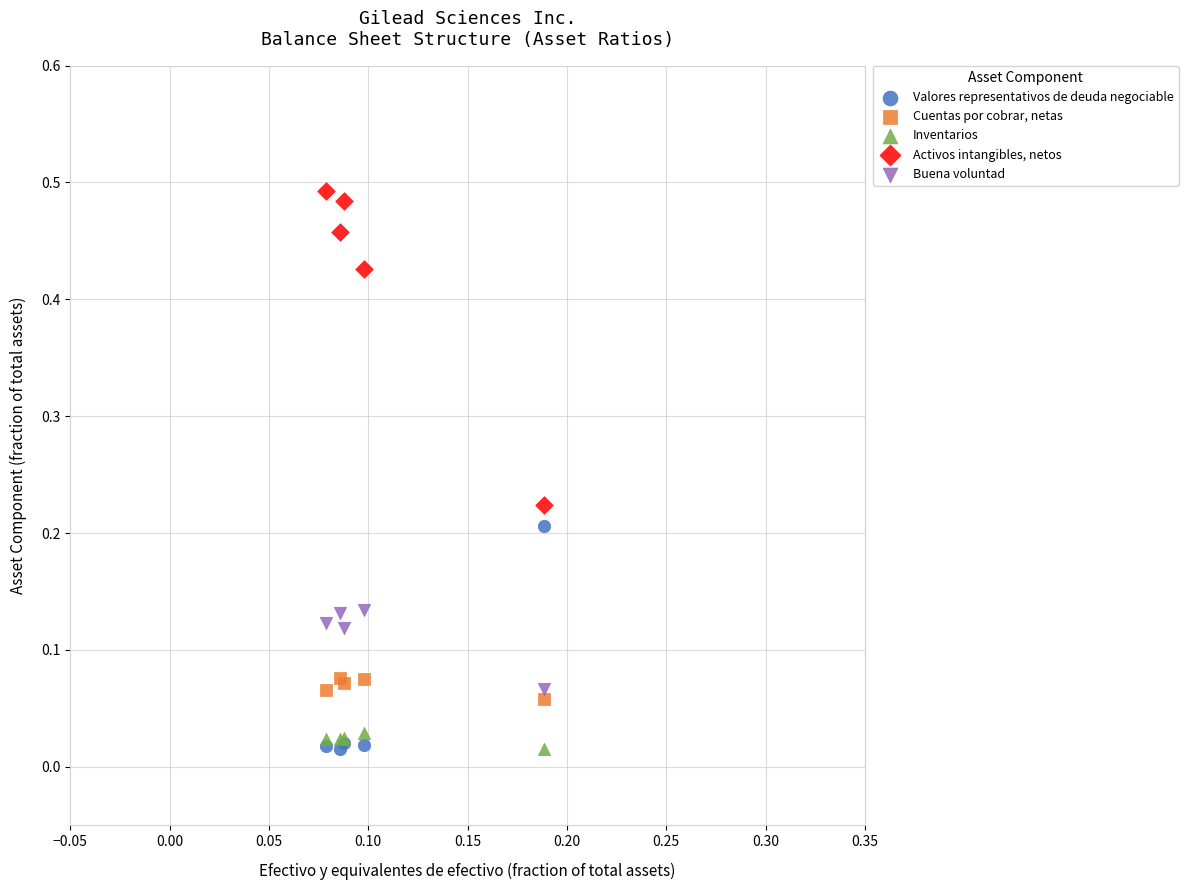

Which series contains the highest Y value?

Activos intangibles, netos